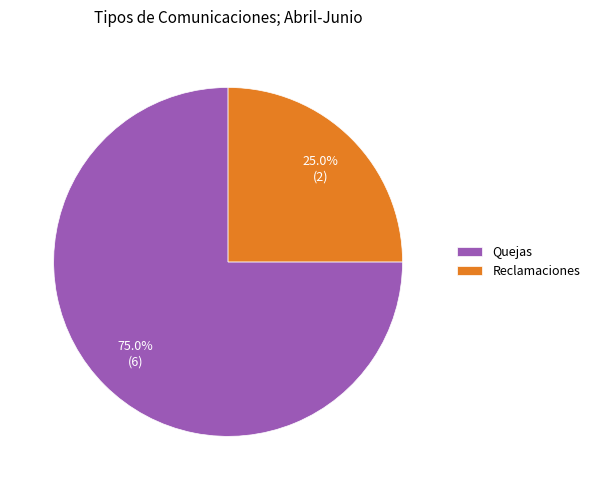

Which slice is the smallest?

Reclamaciones